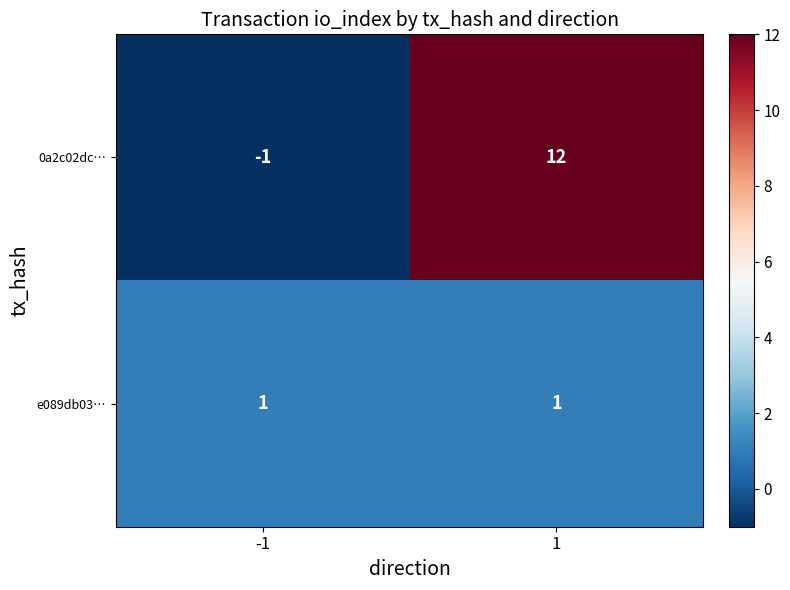

How many series are shown in this chart?

2